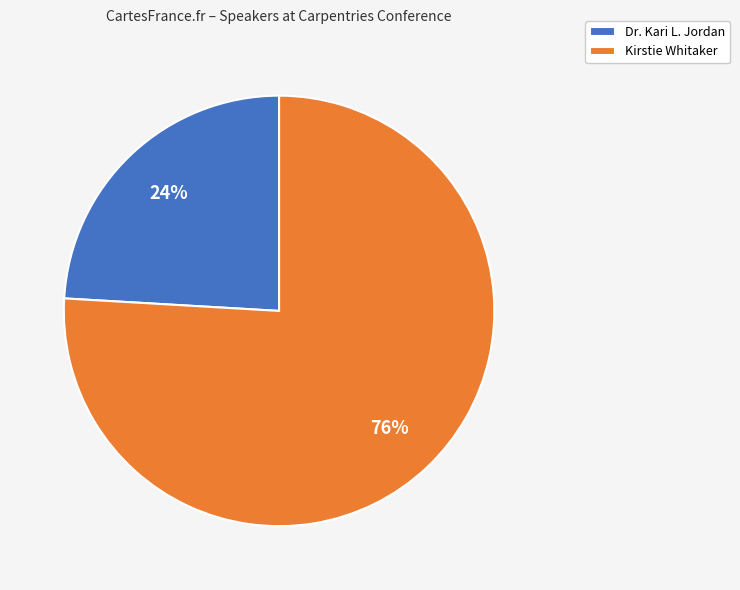

To the nearest percent, what percentage of the pie is Dr. Kari L. Jordan?

24%